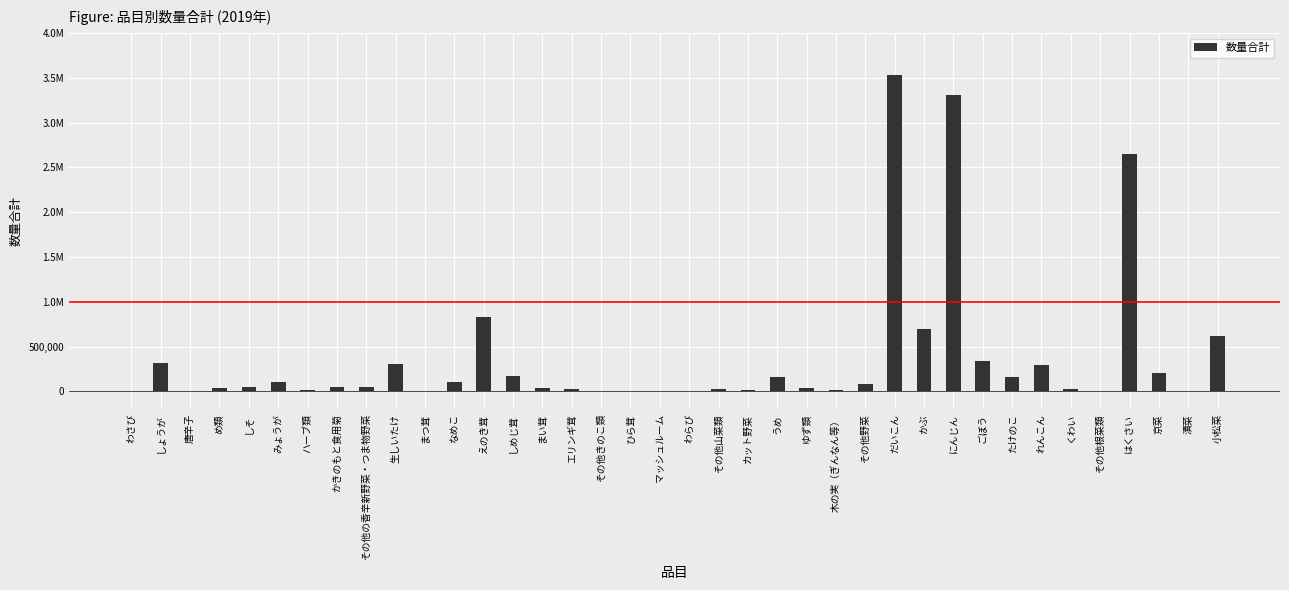

What is the change in value from エリンギ茸 to その他きのこ類?

-15374